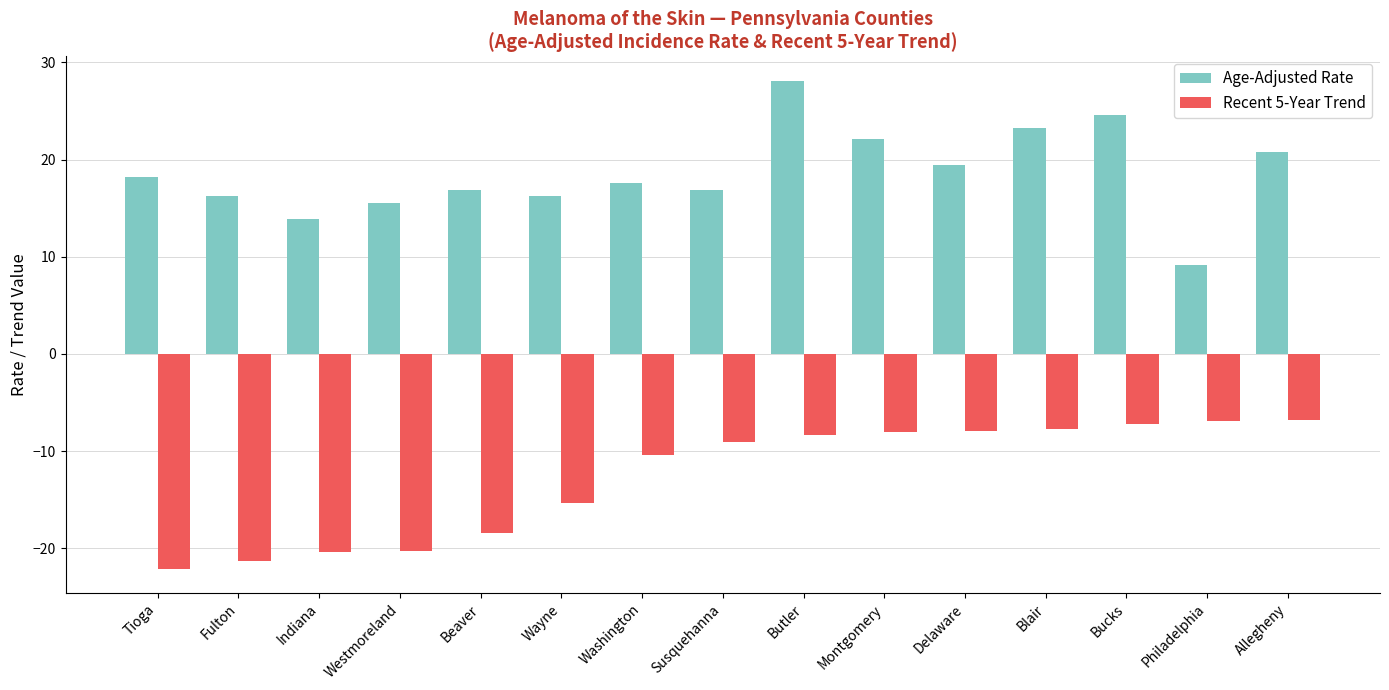

Rank the series by their average value, from lowest to highest.

Recent 5-Year Trend, Age-Adjusted Rate